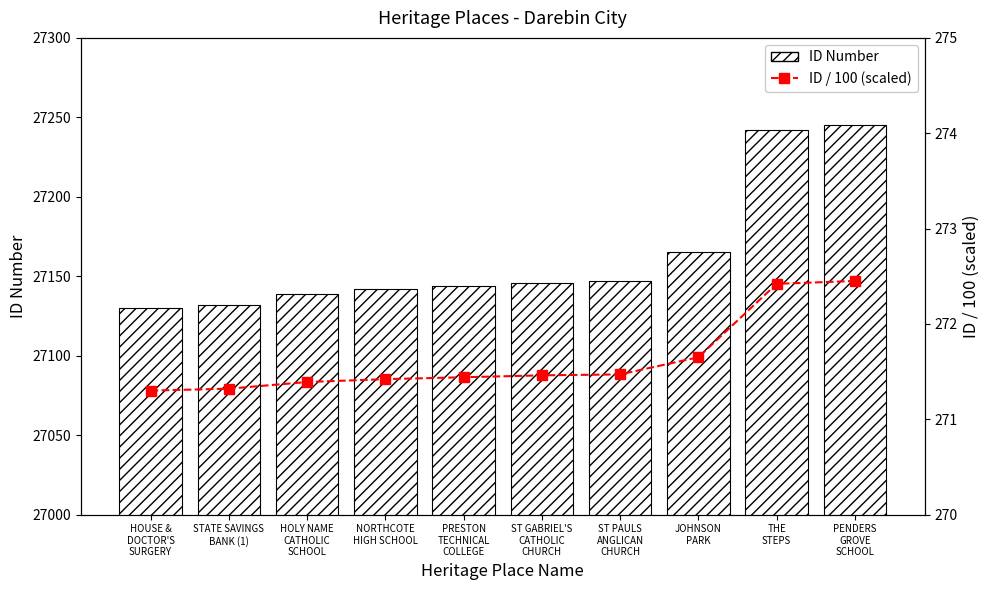

At ST GABRIEL'S
CATHOLIC
CHURCH, list the series in order from largest to smallest.

ID Number, ID / 100 (scaled)